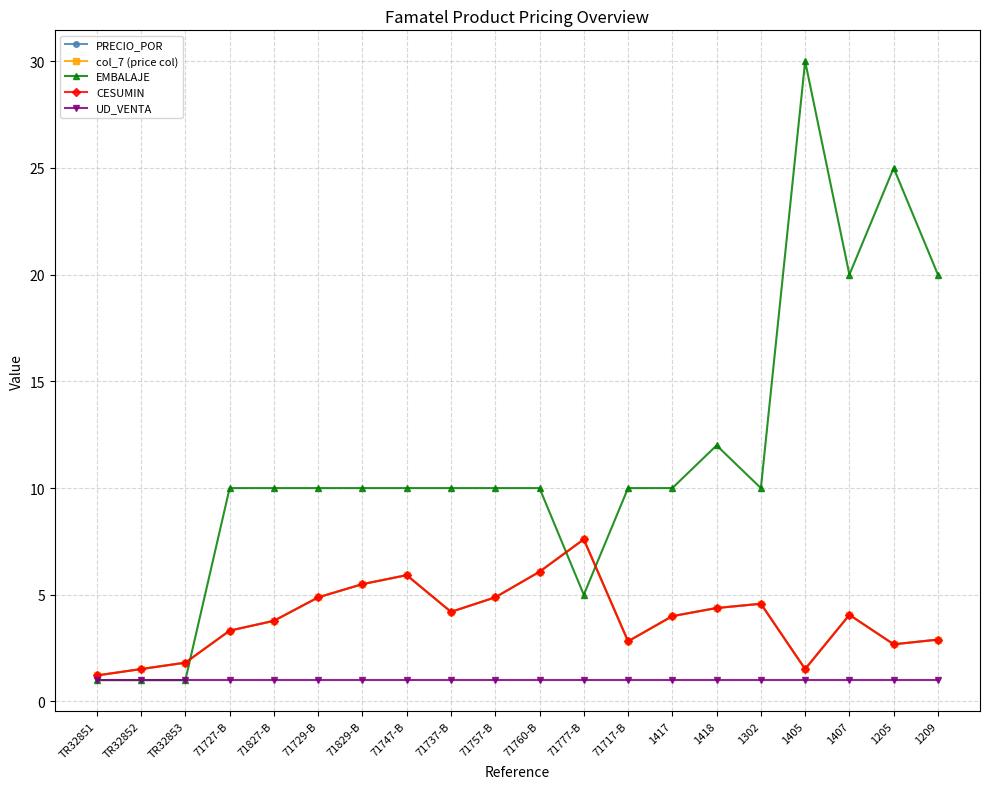

The PRECIO_POR series shows 1.5 at TR32852. True or false?

True